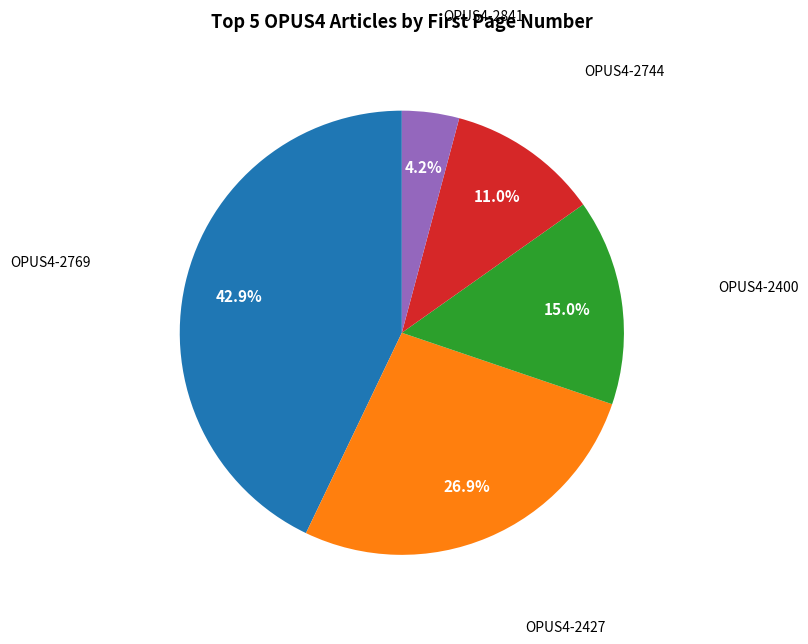

Does any single category account for the majority?

No